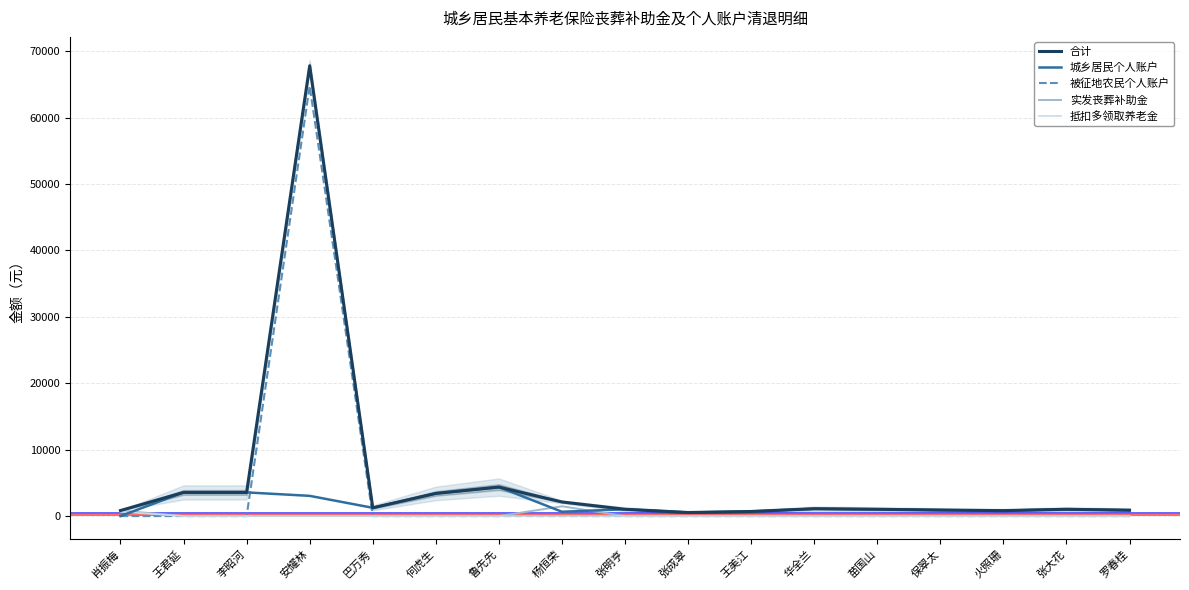

At which category is the sum across all series the highest?

安耀林